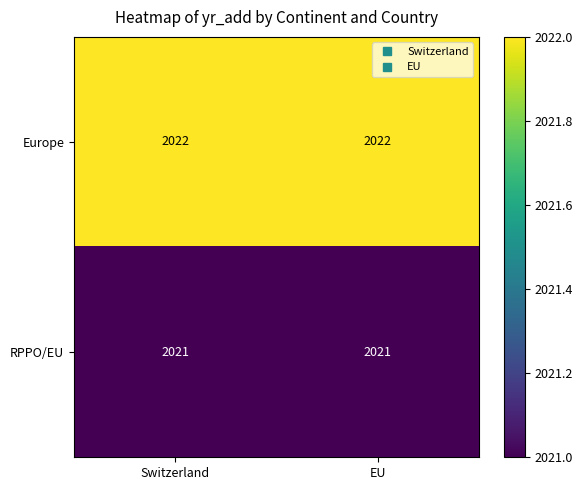

True or false: Europe has a value of 1162 at EU.

False